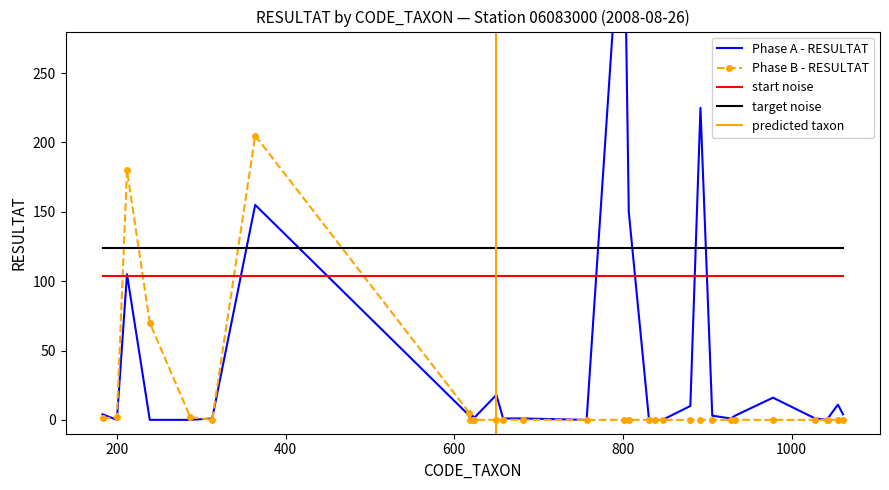

What is the highest value of the Phase B - RESULTAT series?

205